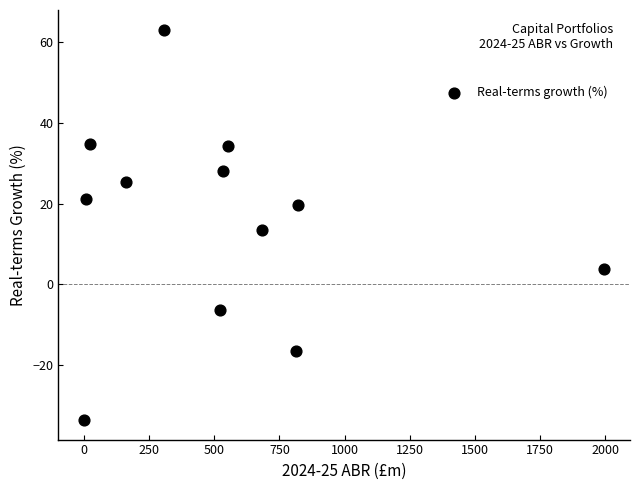

What is the range of Y values (max minus min)?

96.7